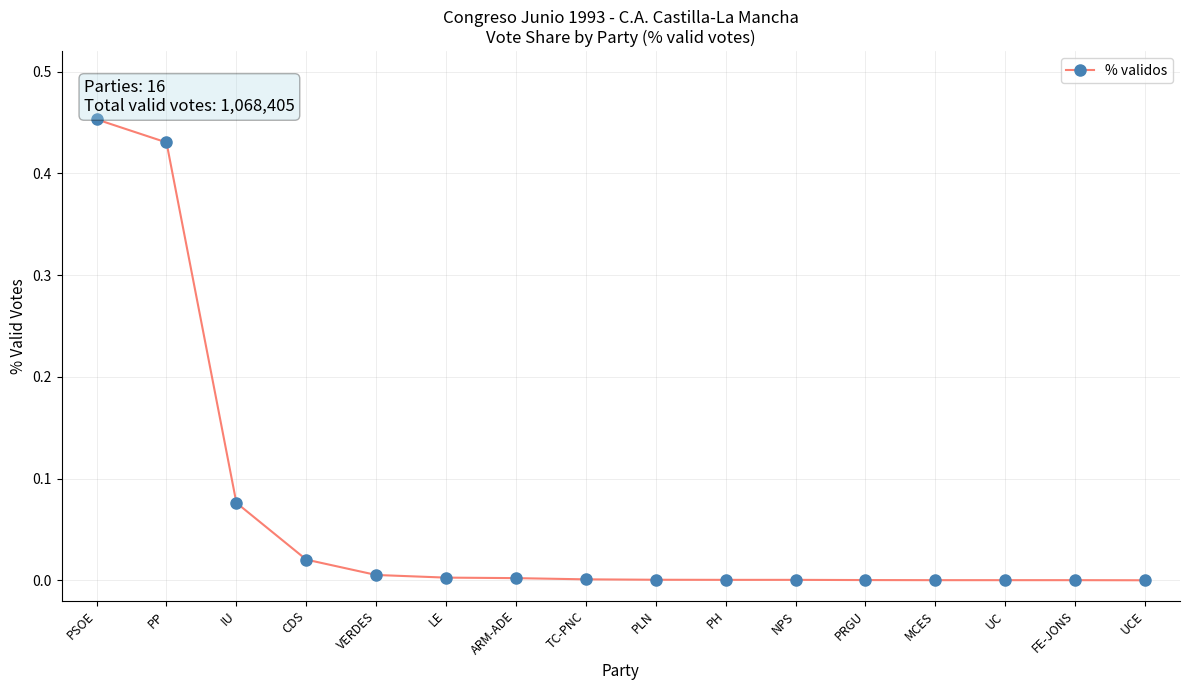

What is the sum of all values?

1.0